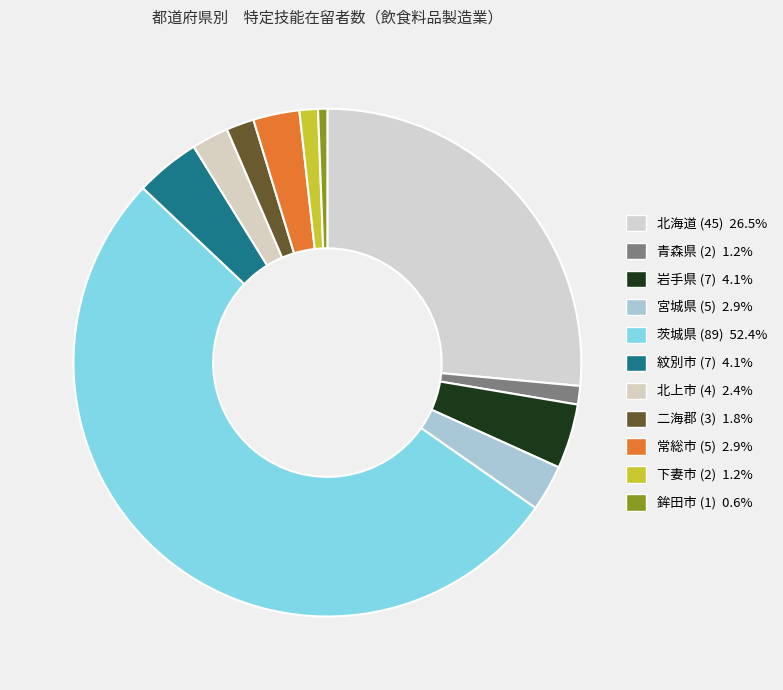

How many segments does this pie chart have?

11